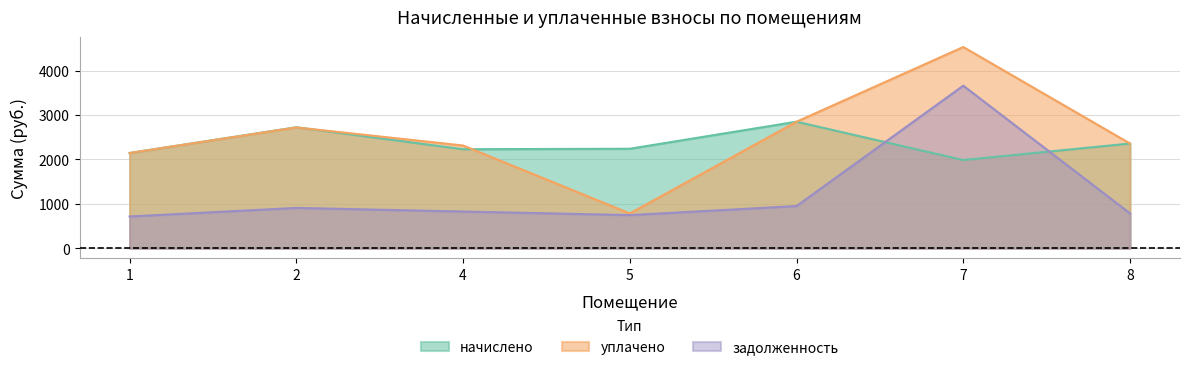

Between 2 and 5, which is larger?

2